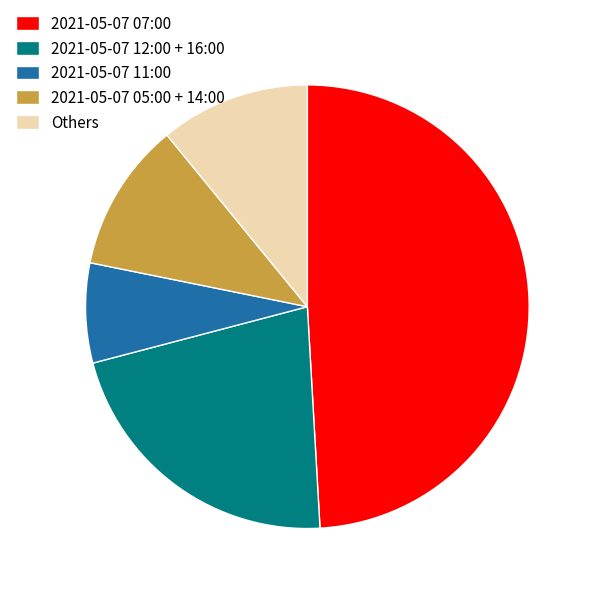

Is there a majority slice in this chart?

No